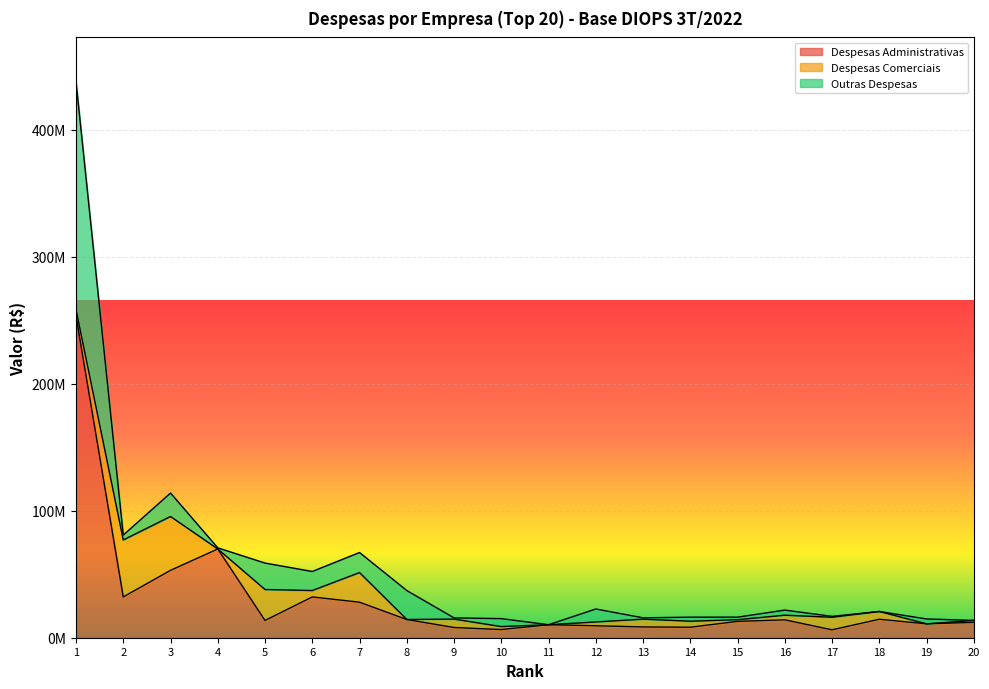

What is the difference between the Outras Despesas values at 10 and 3?

12202439